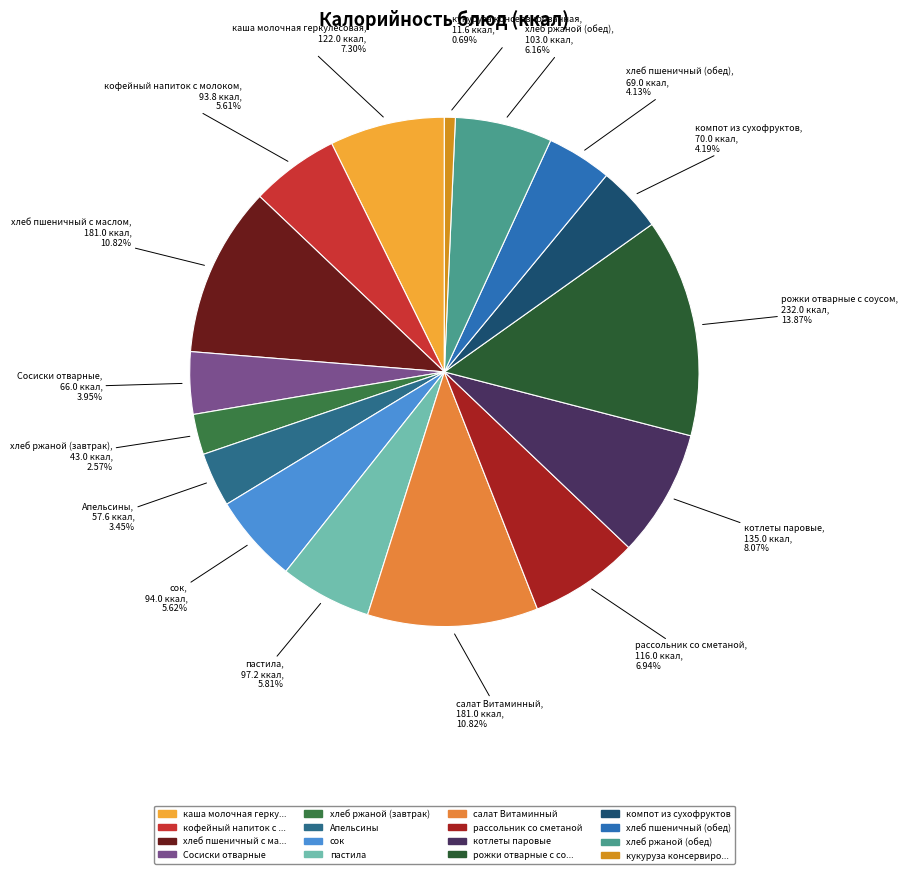

Between каша молочная геркулесовая and салат Витаминный, which is larger?

салат Витаминный